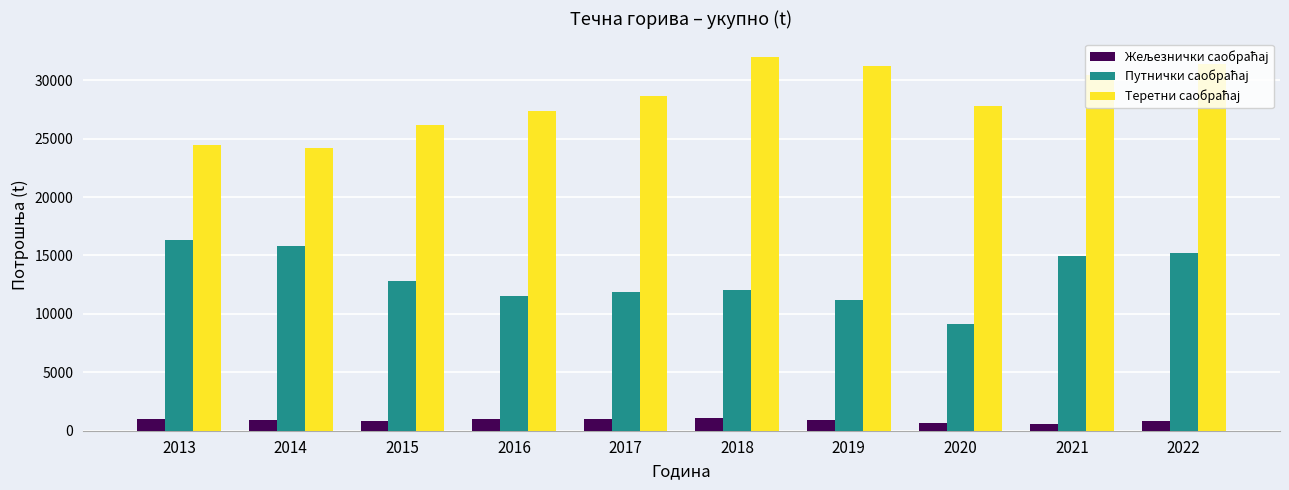

What is the maximum value shown in the chart?

31960